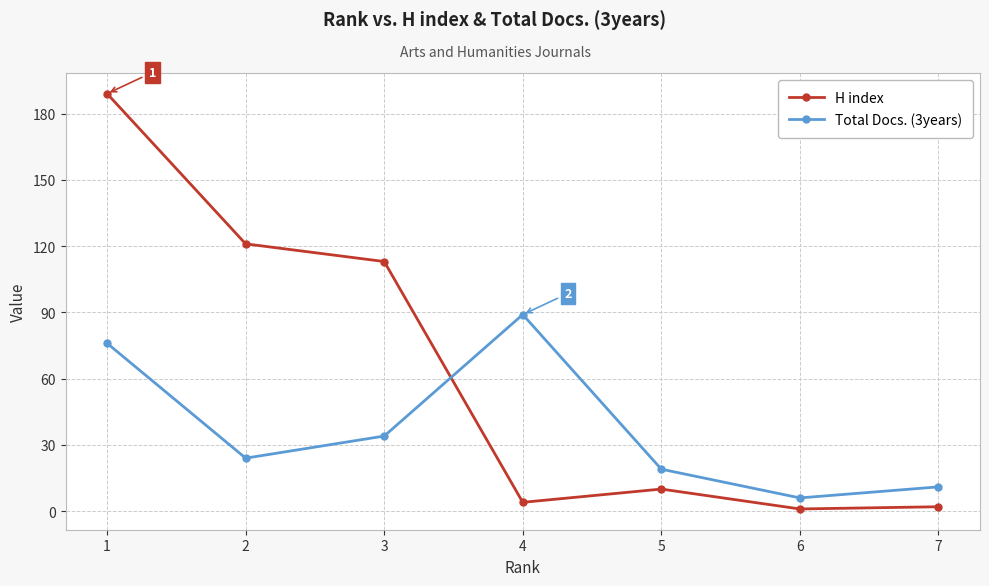

Reading left to right, what are all the values shown in this chart?

H index: 1=189	2=121	3=113	4=4	5=10	6=1	7=2
Total Docs. (3years): 1=76	2=24	3=34	4=89	5=19	6=6	7=11